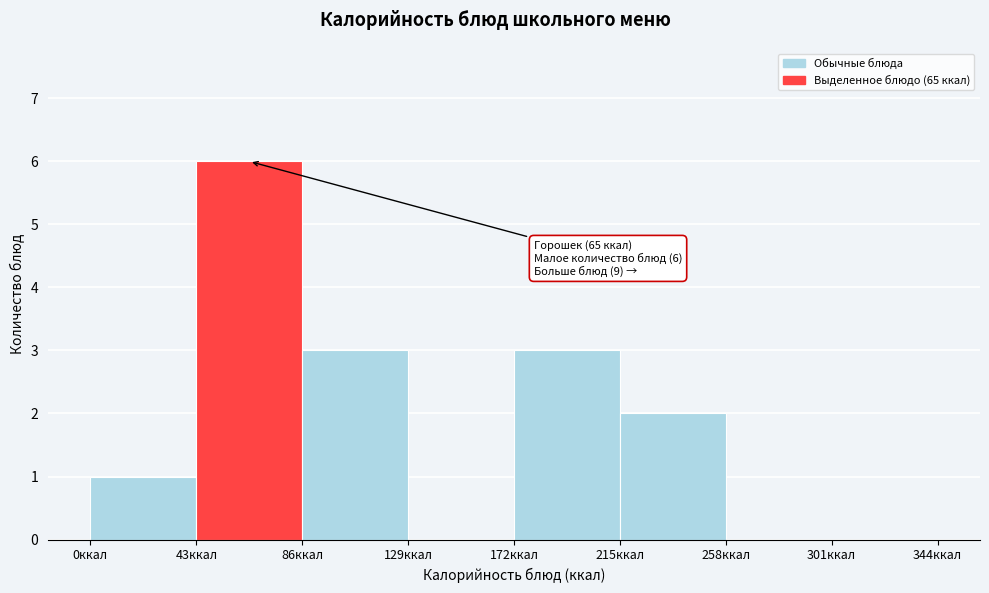

Over which range of the x-axis is the bar tallest?

43 to 86